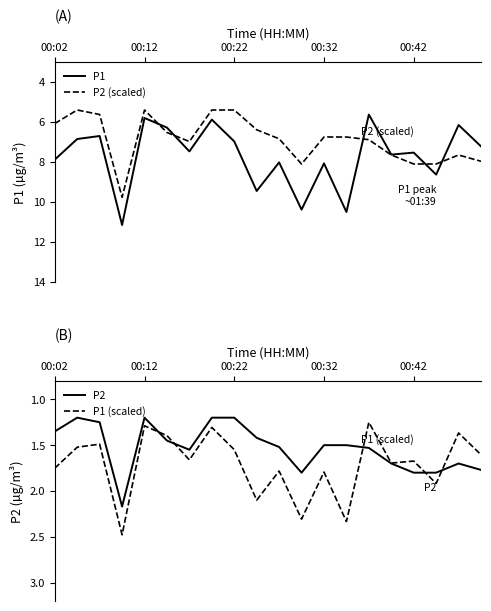

The P1 (scaled) series shows 2.5 at 00:22. True or false?

False